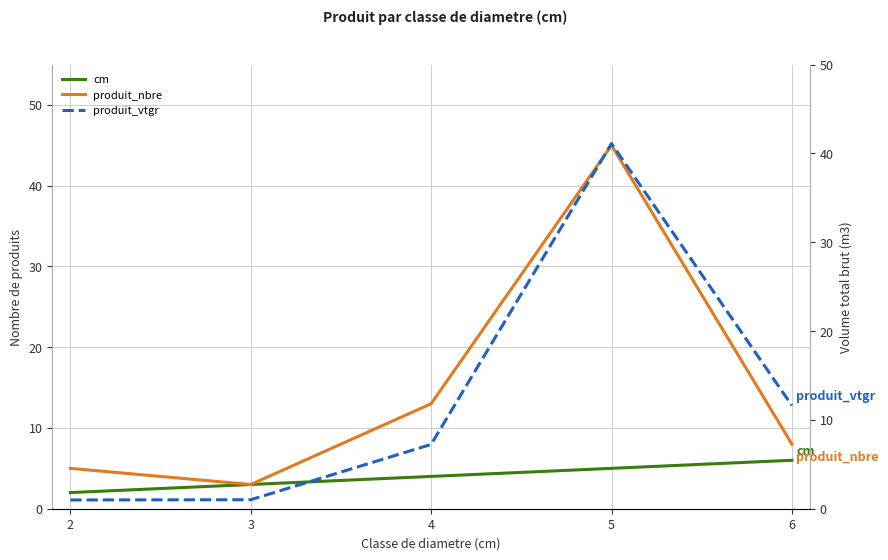

List the labels in order of produit_nbre value, largest first.

5, 4, 6, 2, 3